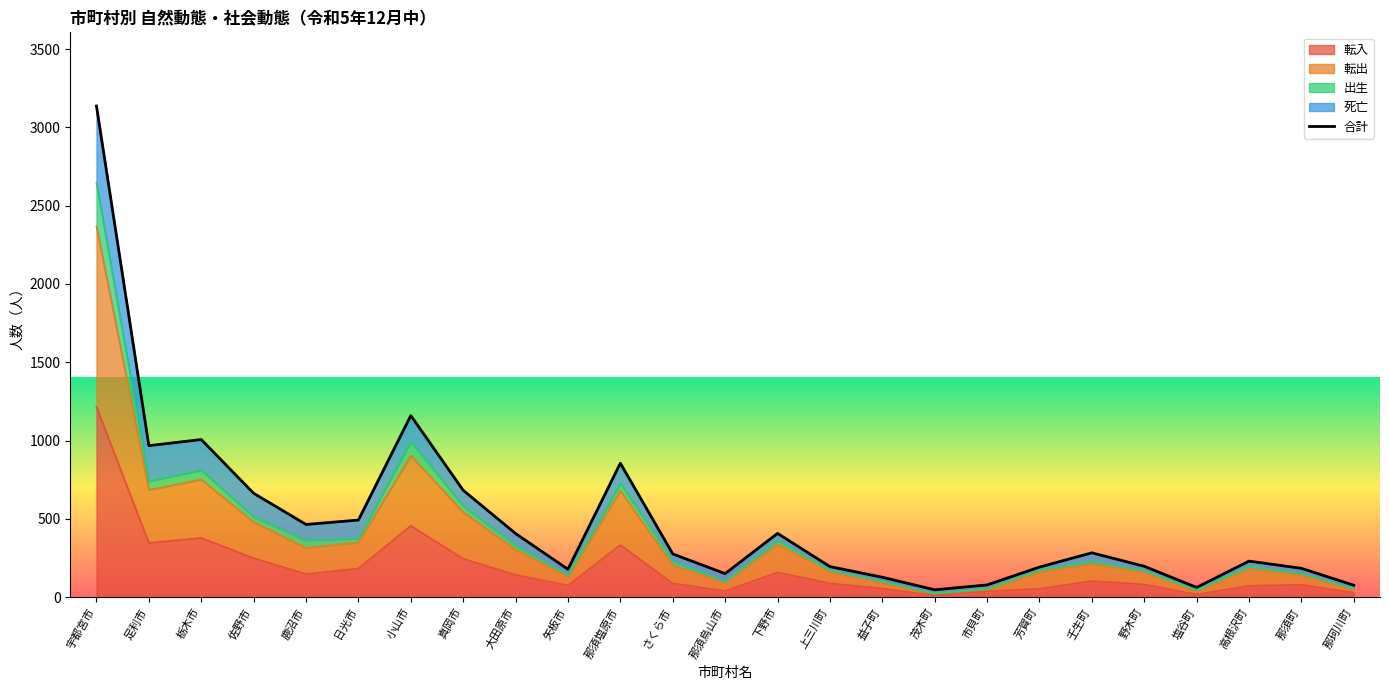

Does the chart have visible grid lines?

No